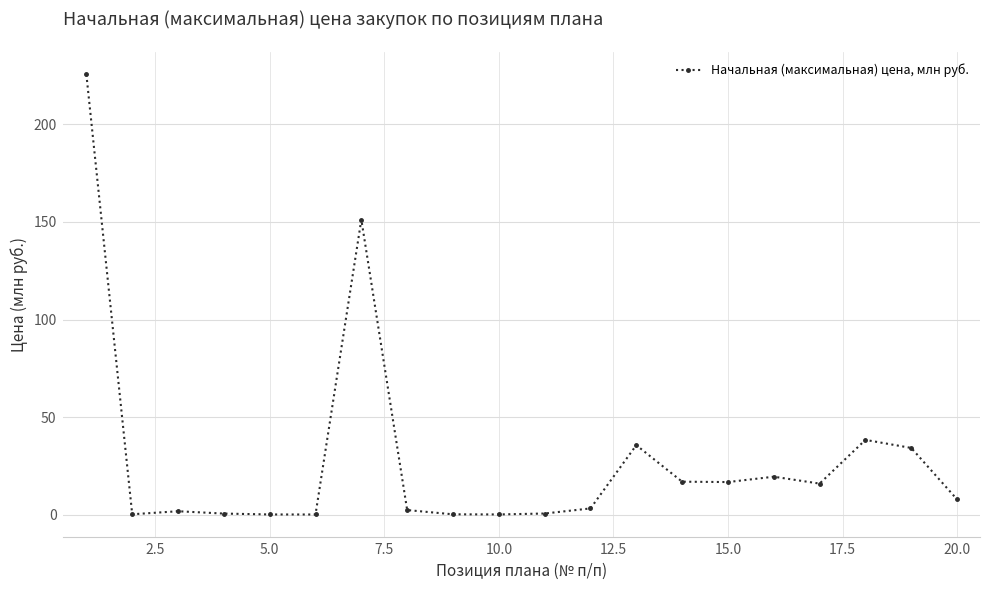

True or false: the data has more than 1 interior local peaks.

True